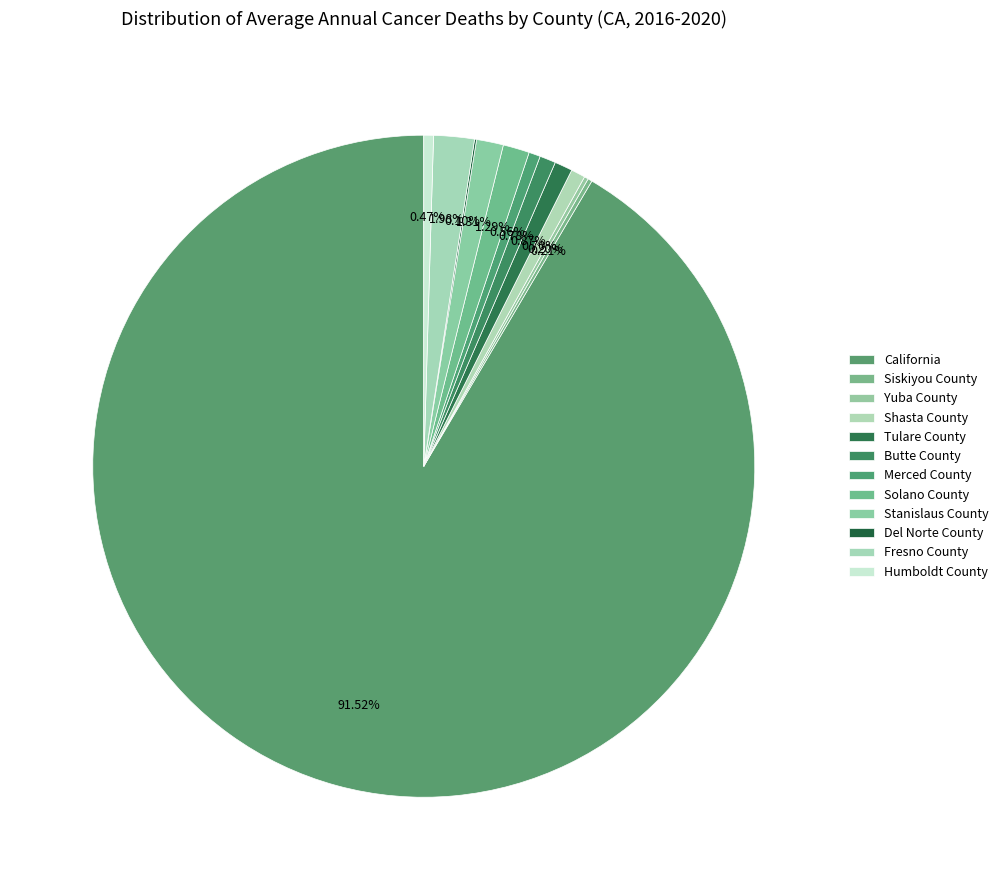

What is the change in value from Stanislaus County to Del Norte County?

-575